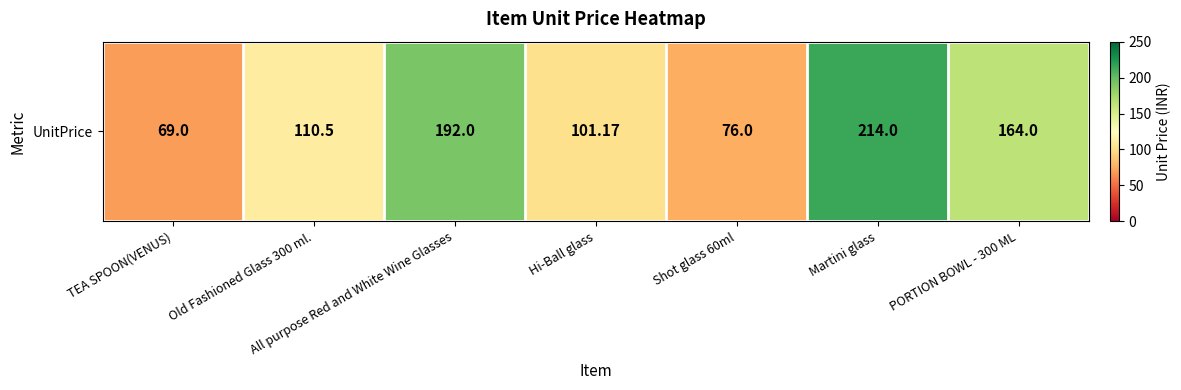

The value at All purpose Red and White Wine Glasses is 192.0. True or false?

True